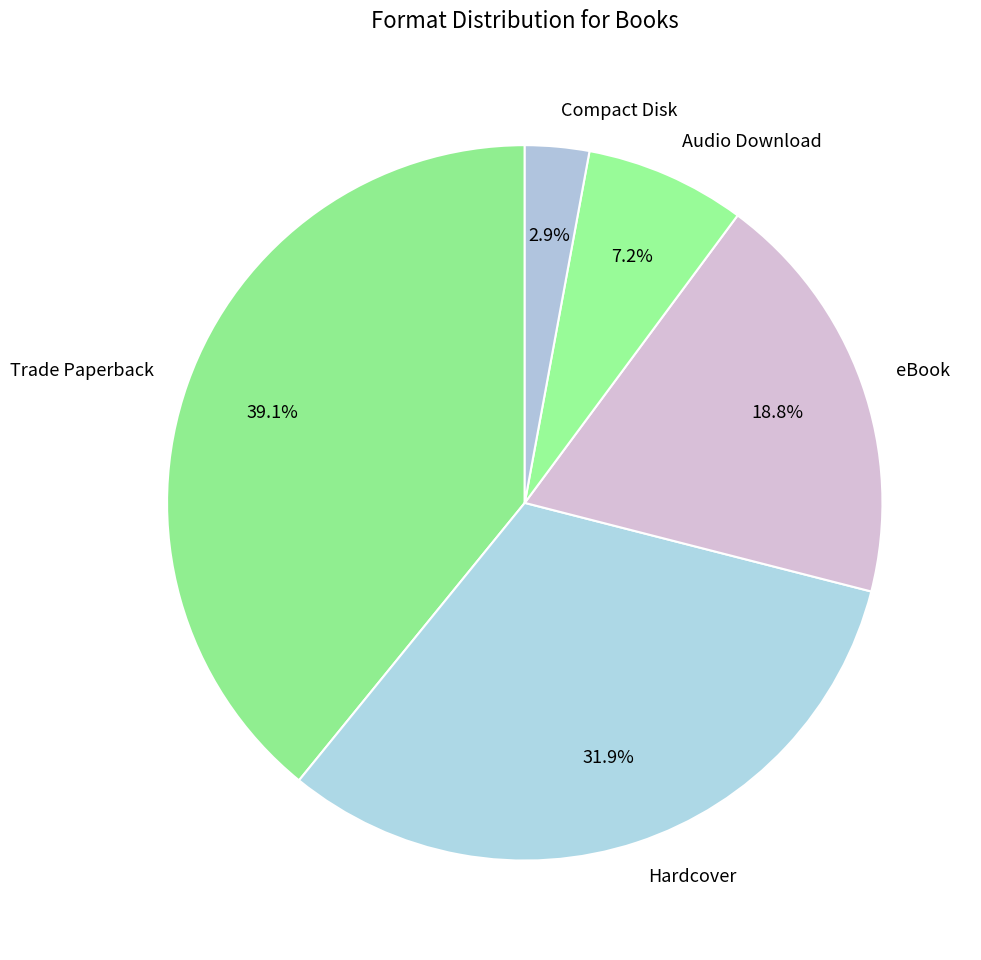

What is the ratio of the value at eBook to the value at Audio Download?

2.6